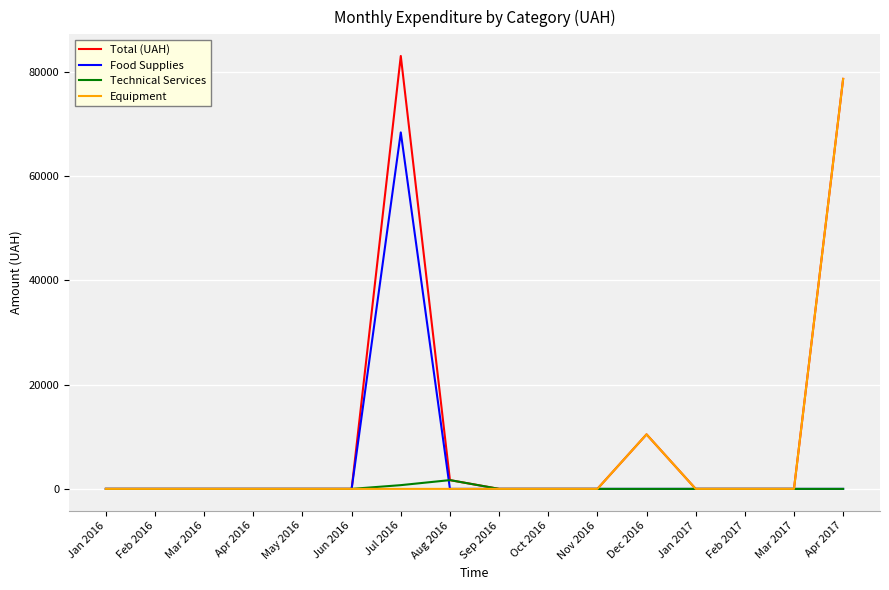

The value of Total (UAH) at Oct 2016 is 57986.4. True or false?

False